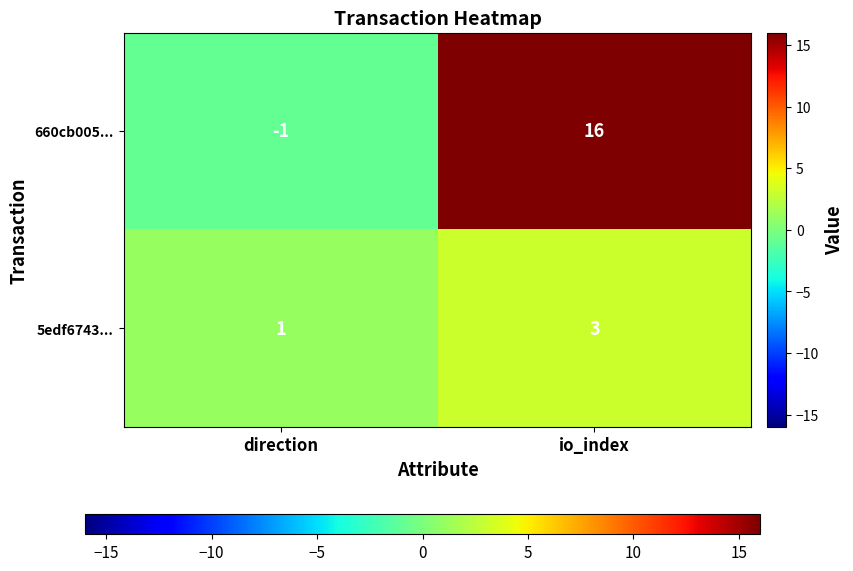

Reading left to right, list all the values displayed in this chart.

660cb005...: -1	16
5edf6743...: 1	3